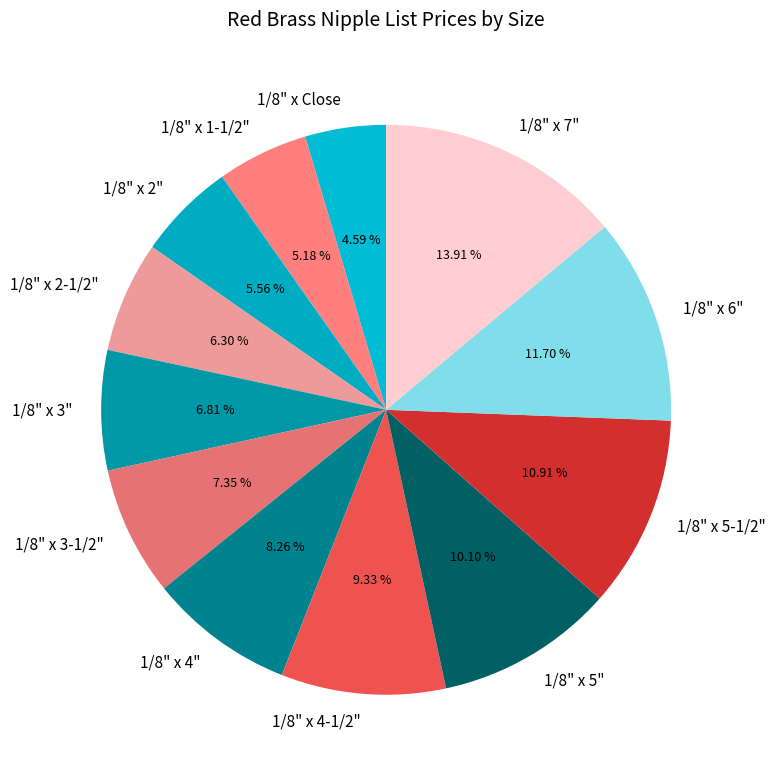

Approximately how many times larger is the value at 1/8" x 6" compared to 1/8" x 5"?

1.2